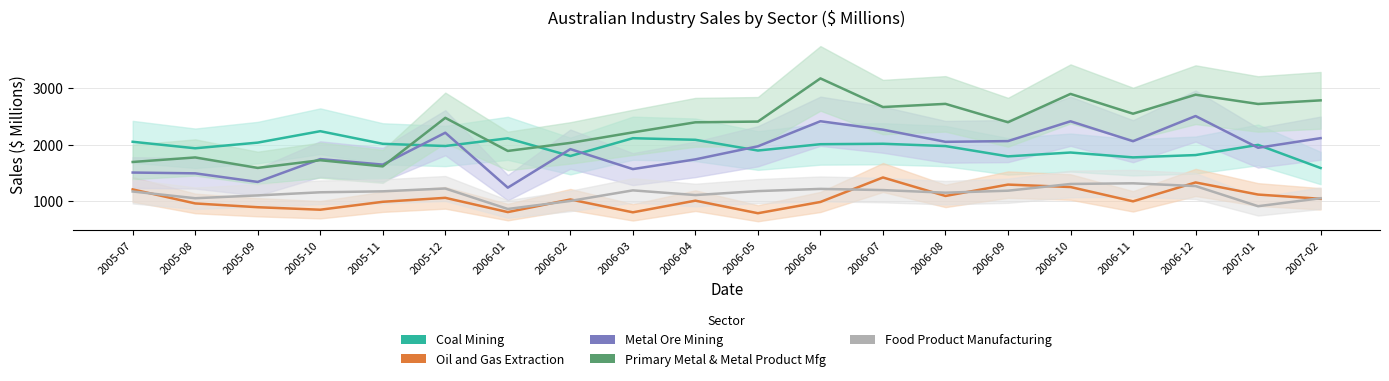

True or false: Coal Mining has more than 1 points higher than both neighbors.

True